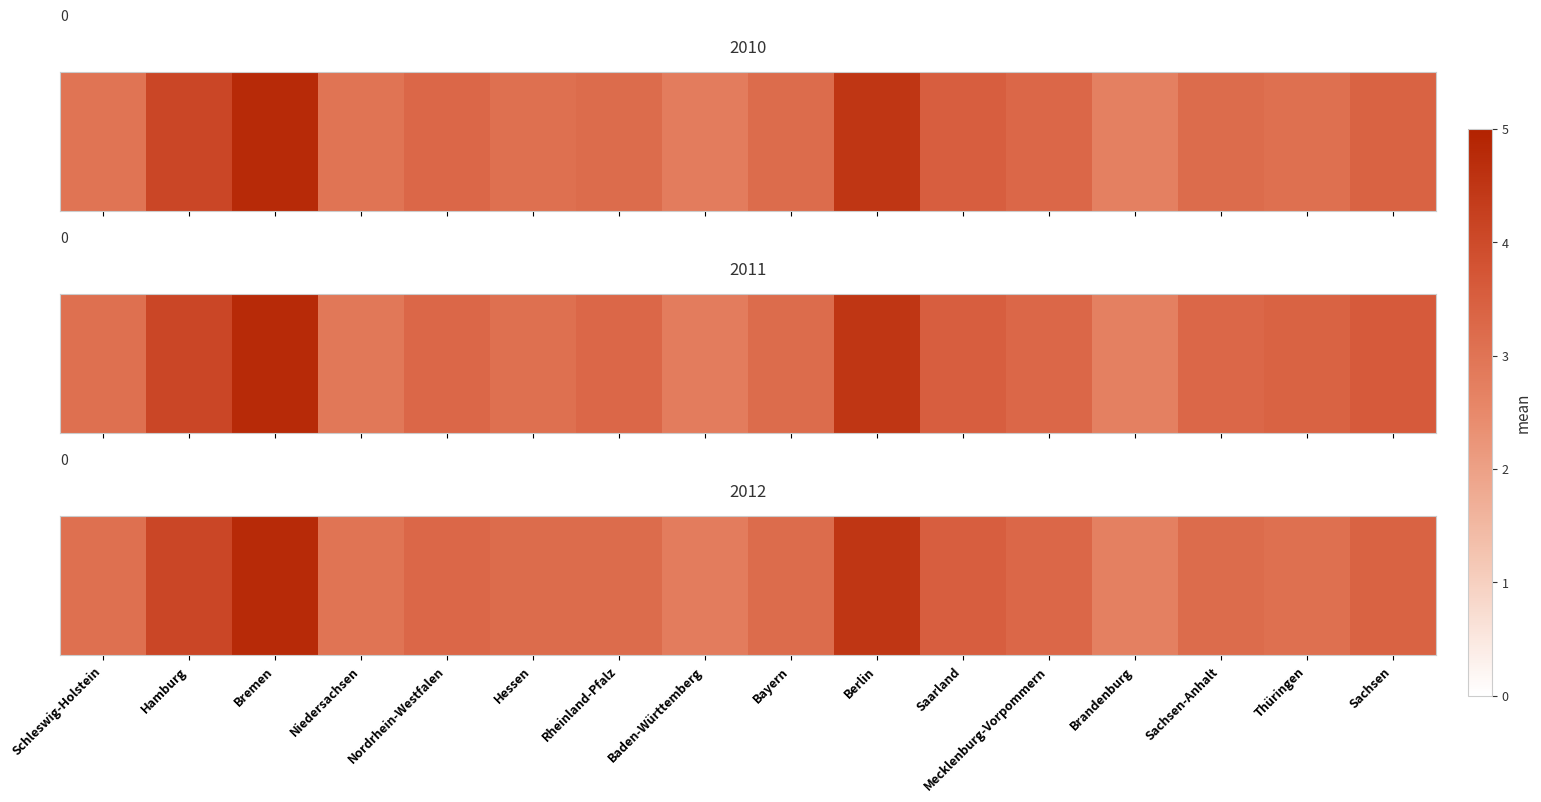

What is the change in value from Rheinland-Pfalz to Saarland?

+0.3